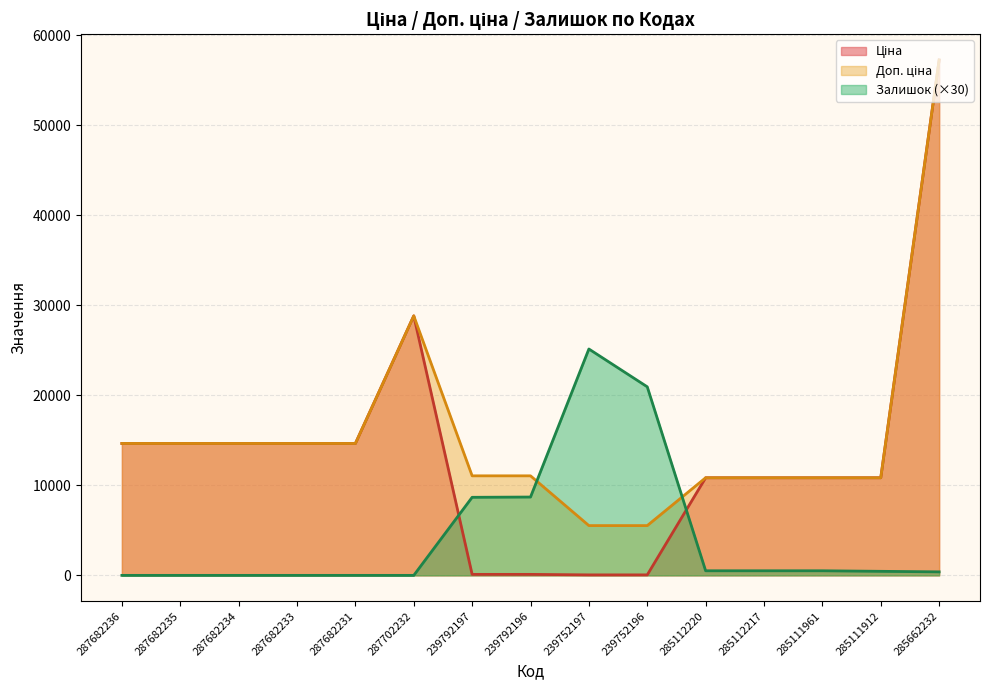

True or false: Доп. ціна has more than 1 points higher than both neighbors.

False